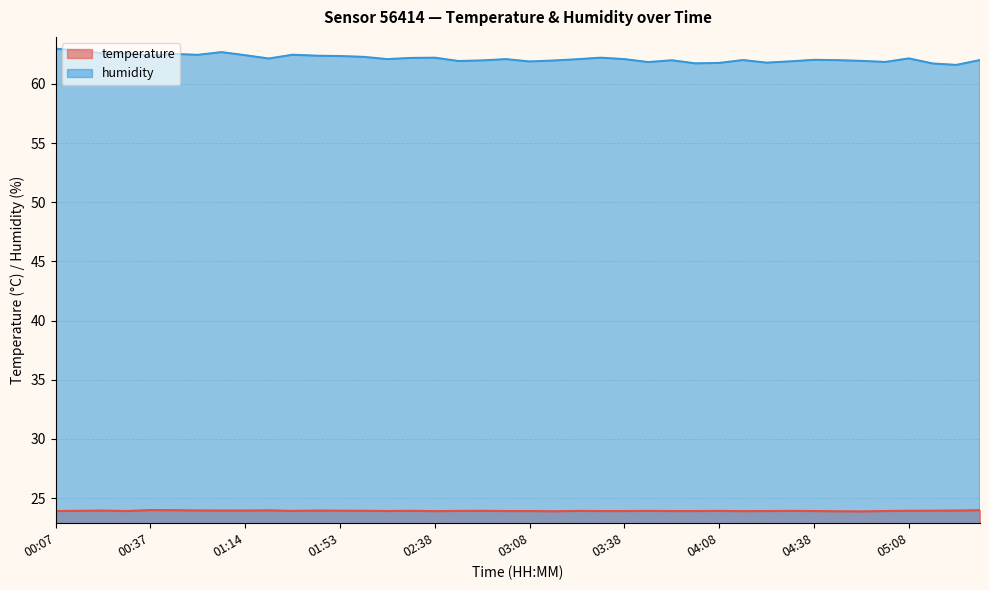

What are all the series names shown in the legend?

temperature, humidity